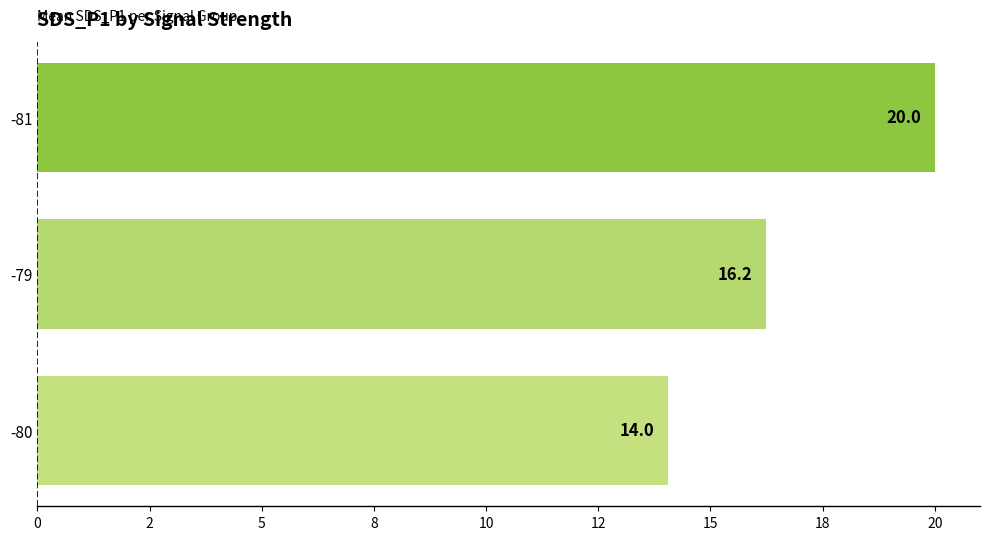

Does the chart contain any negative values?

No